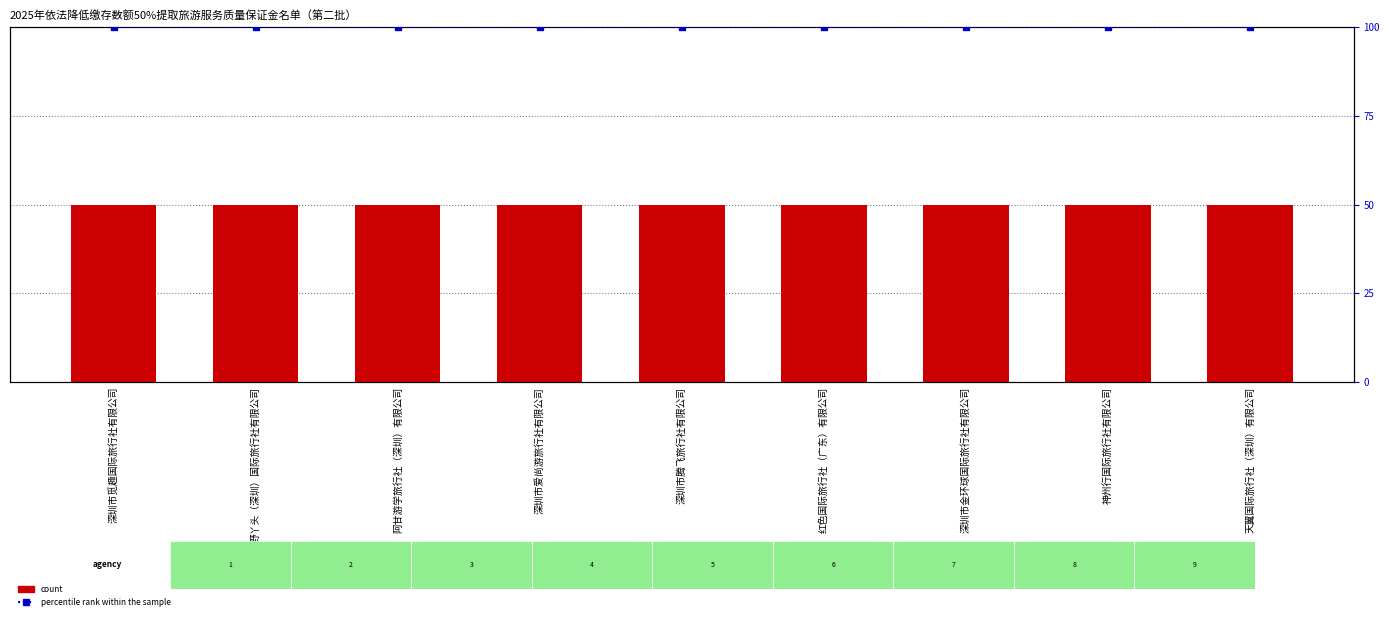

What is the label of the 4th bar from the right?

红色国际旅行社（广东）有限公司